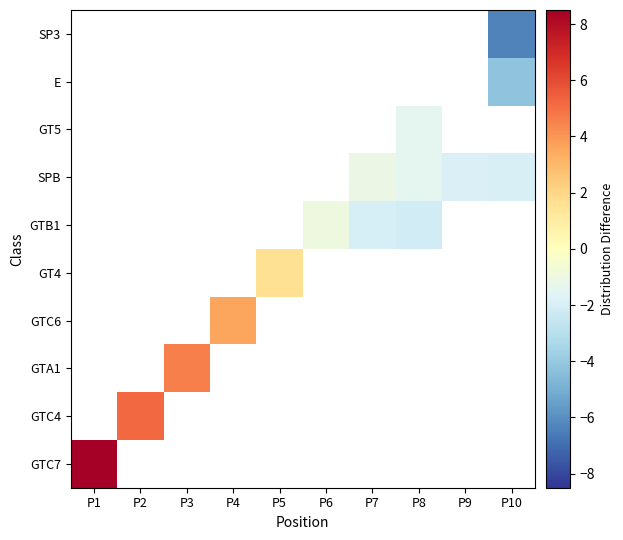

List the series in order of their overall mean, lowest first.

GTC7, GTC4, GTA1, GTC6, GT4, GTB1, SPB, GT5, E, SP3